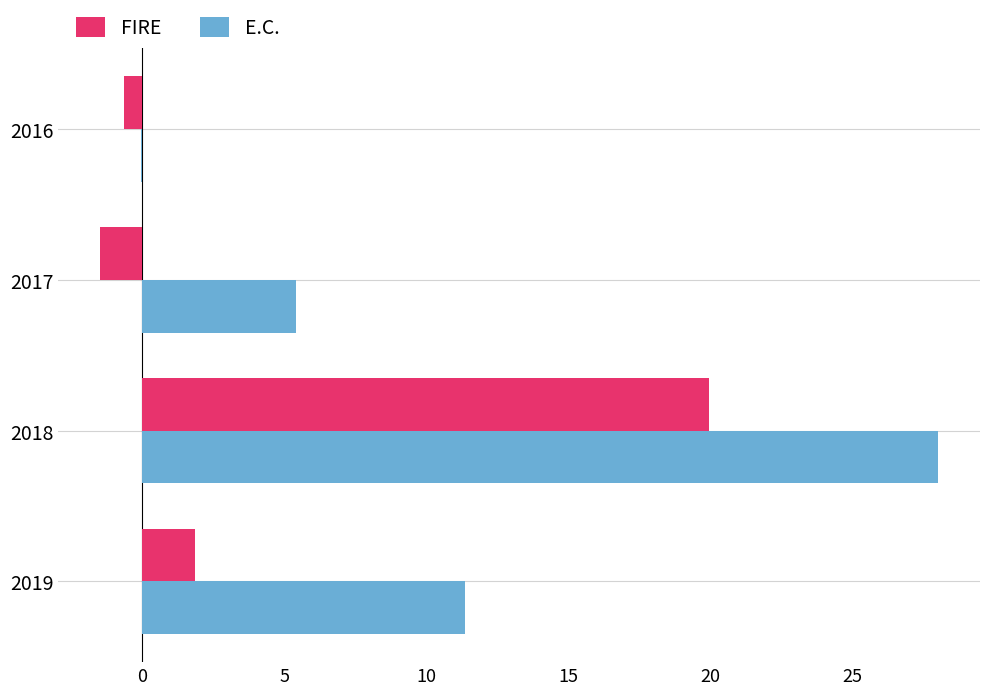

Which category has the highest value in the FIRE series?

2018